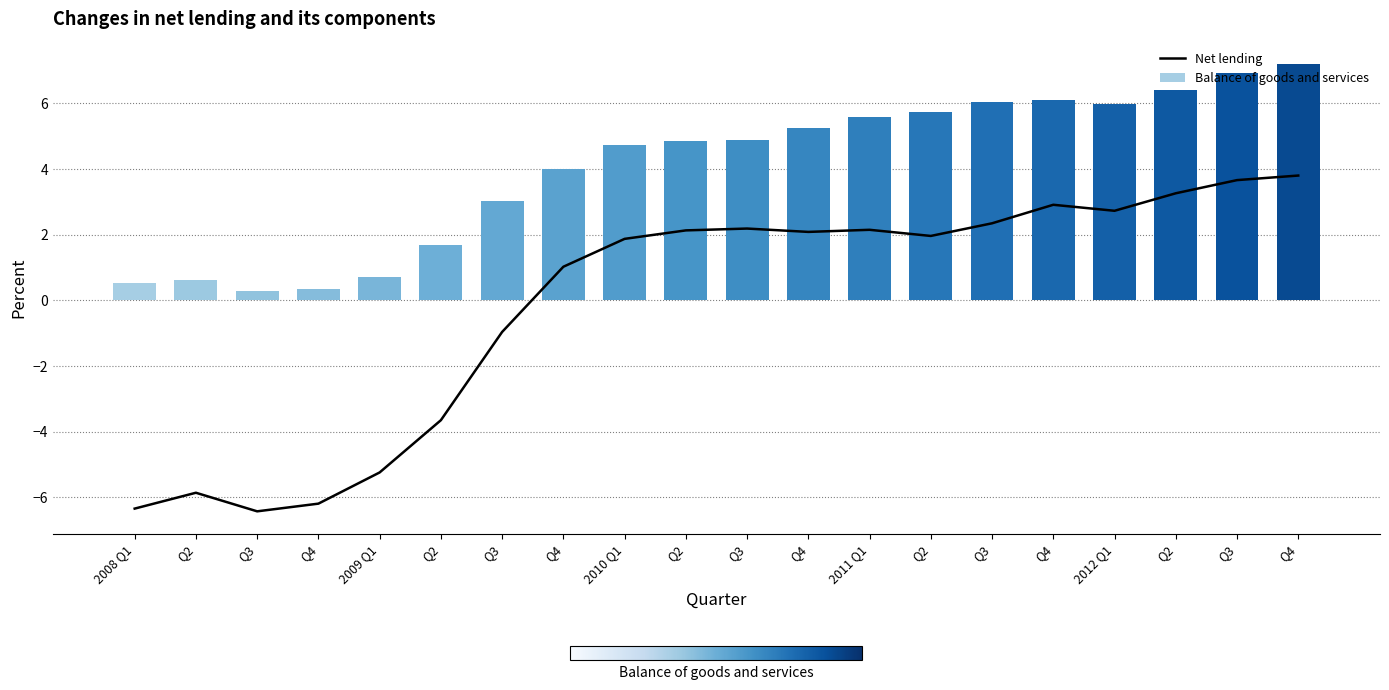

Is it true that Balance of goods and services equals 4.9 at Q3?

True